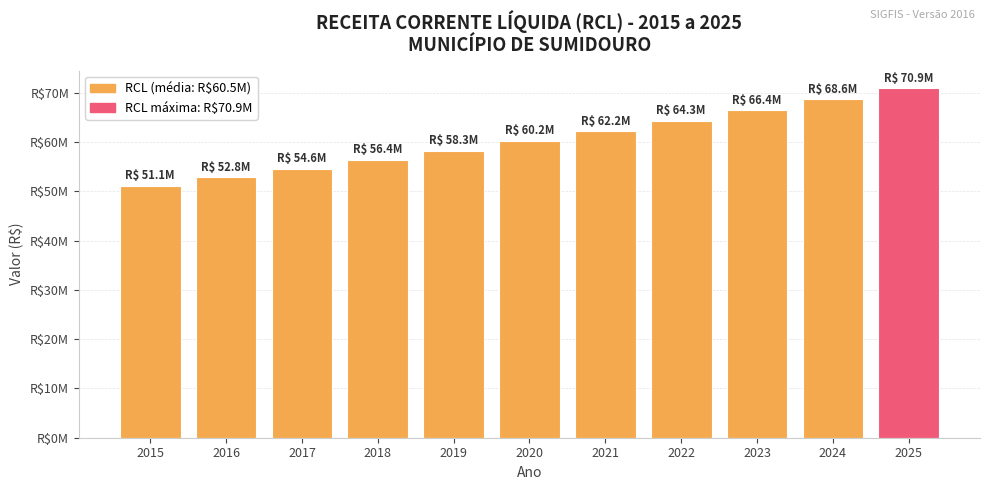

Does the chart contain any negative values?

No